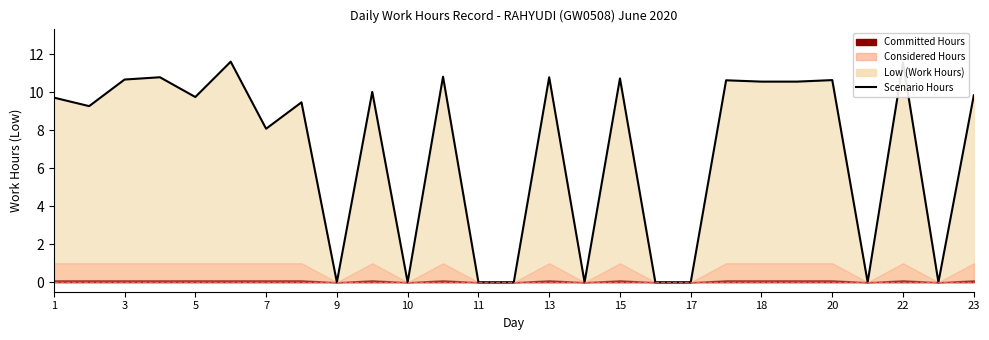

How many data points are above 9?

17